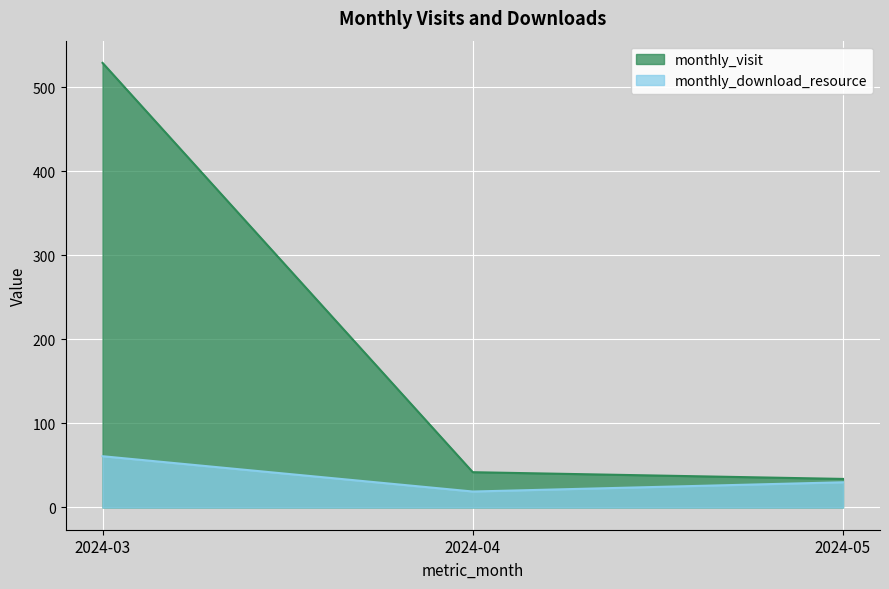

What is the difference between the second highest and minimum values in the monthly_visit series?

8